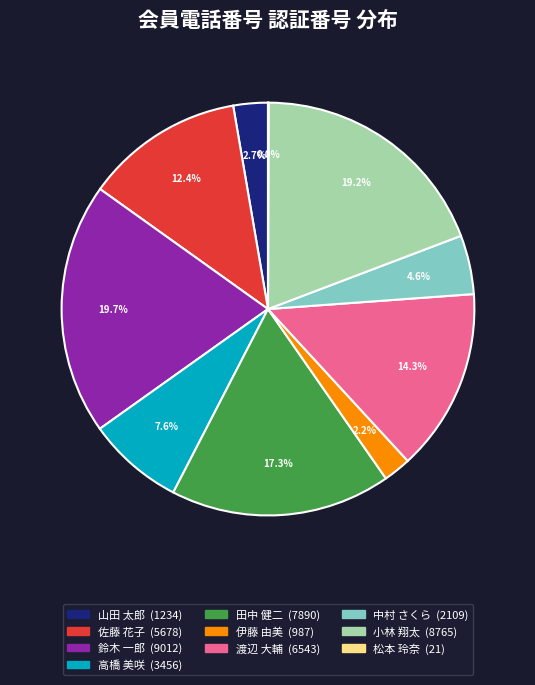

Combined, what portion of the pie is 鈴木 一郎 and 中村 さくら?

24.3%